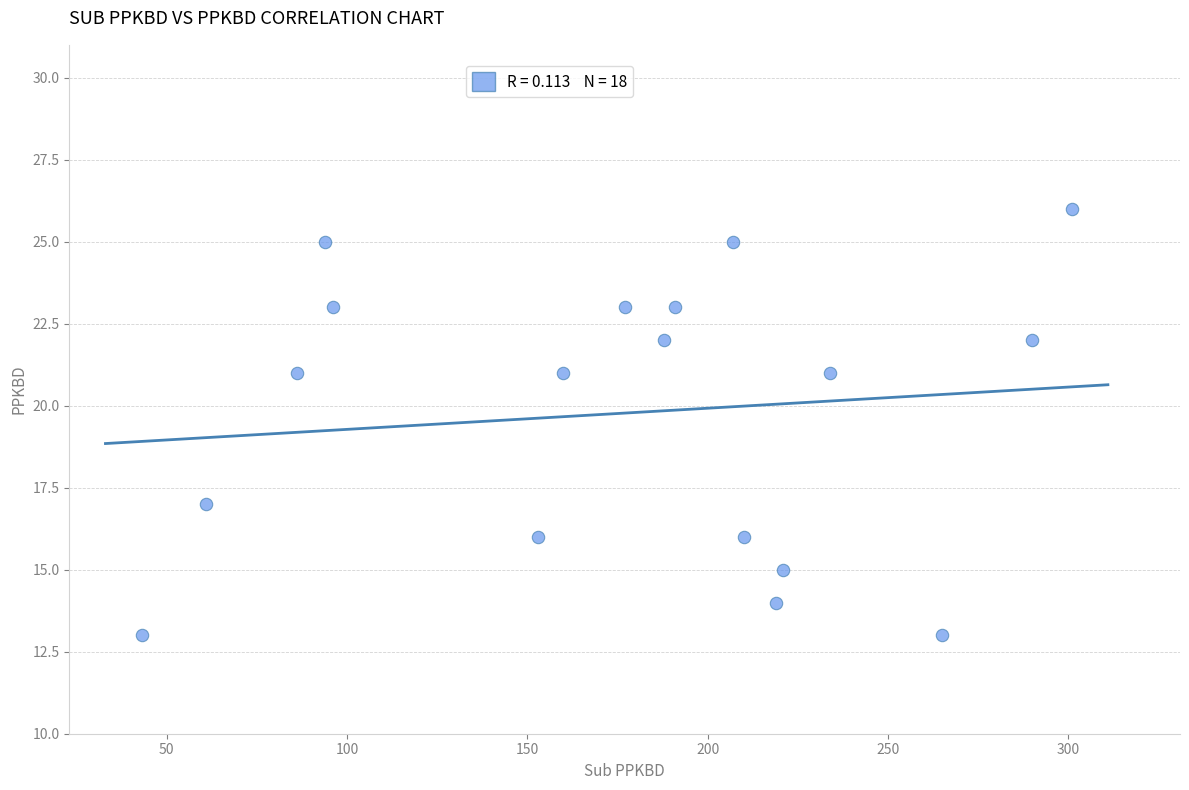

What is the range of Y values (max minus min)?

13